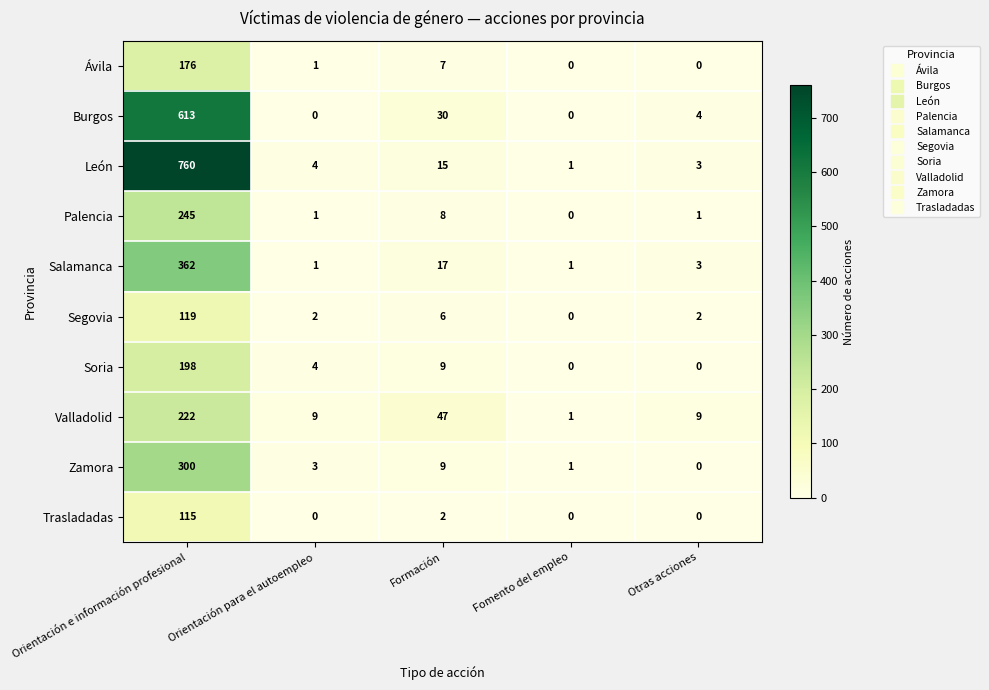

What is the difference between the maximum and minimum values in the Valladolid series?

221